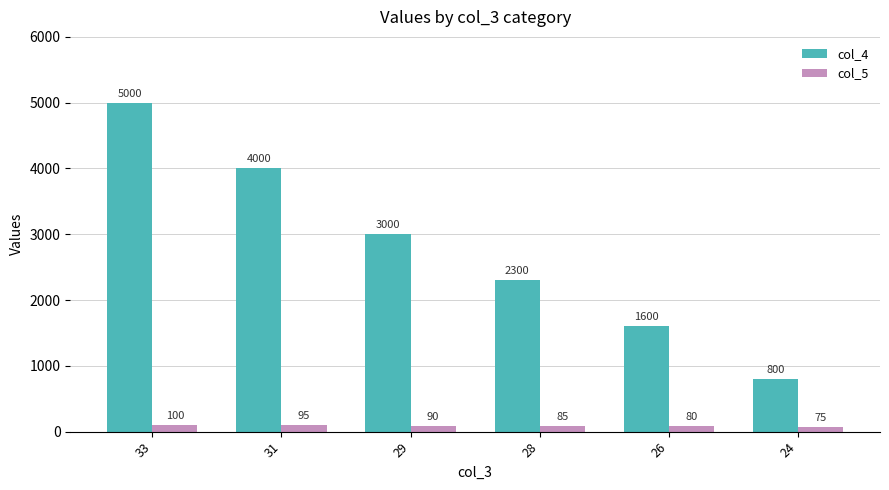

Which series has the largest total across all categories?

col_4